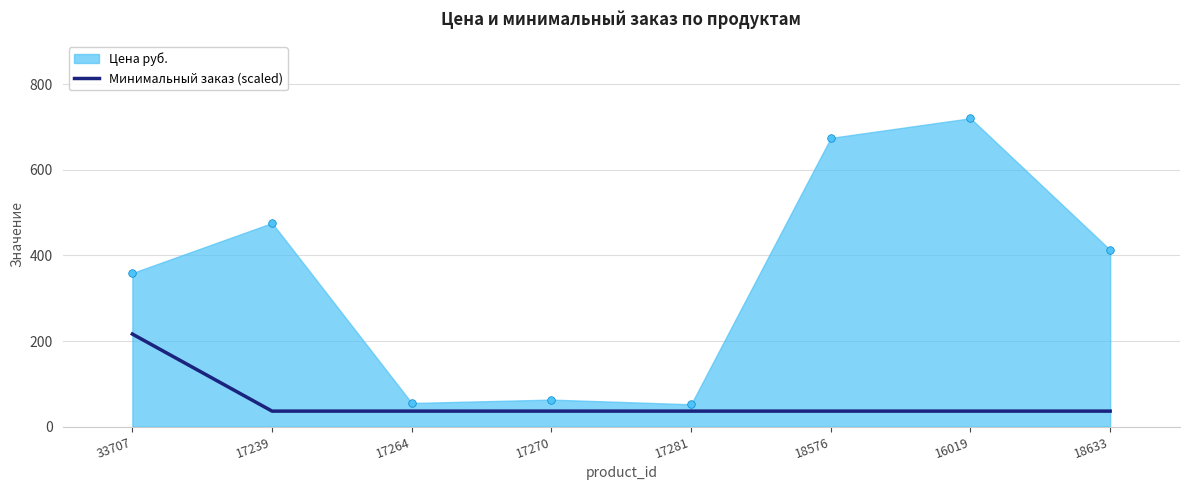

The Минимальный заказ (scaled) series shows 309.3 at 33707. True or false?

False